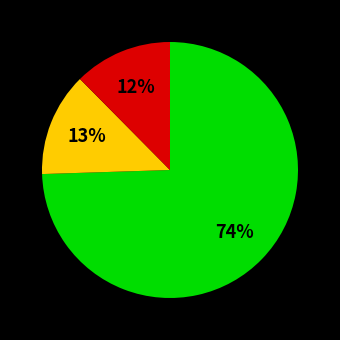

How many segments does this pie chart have?

3